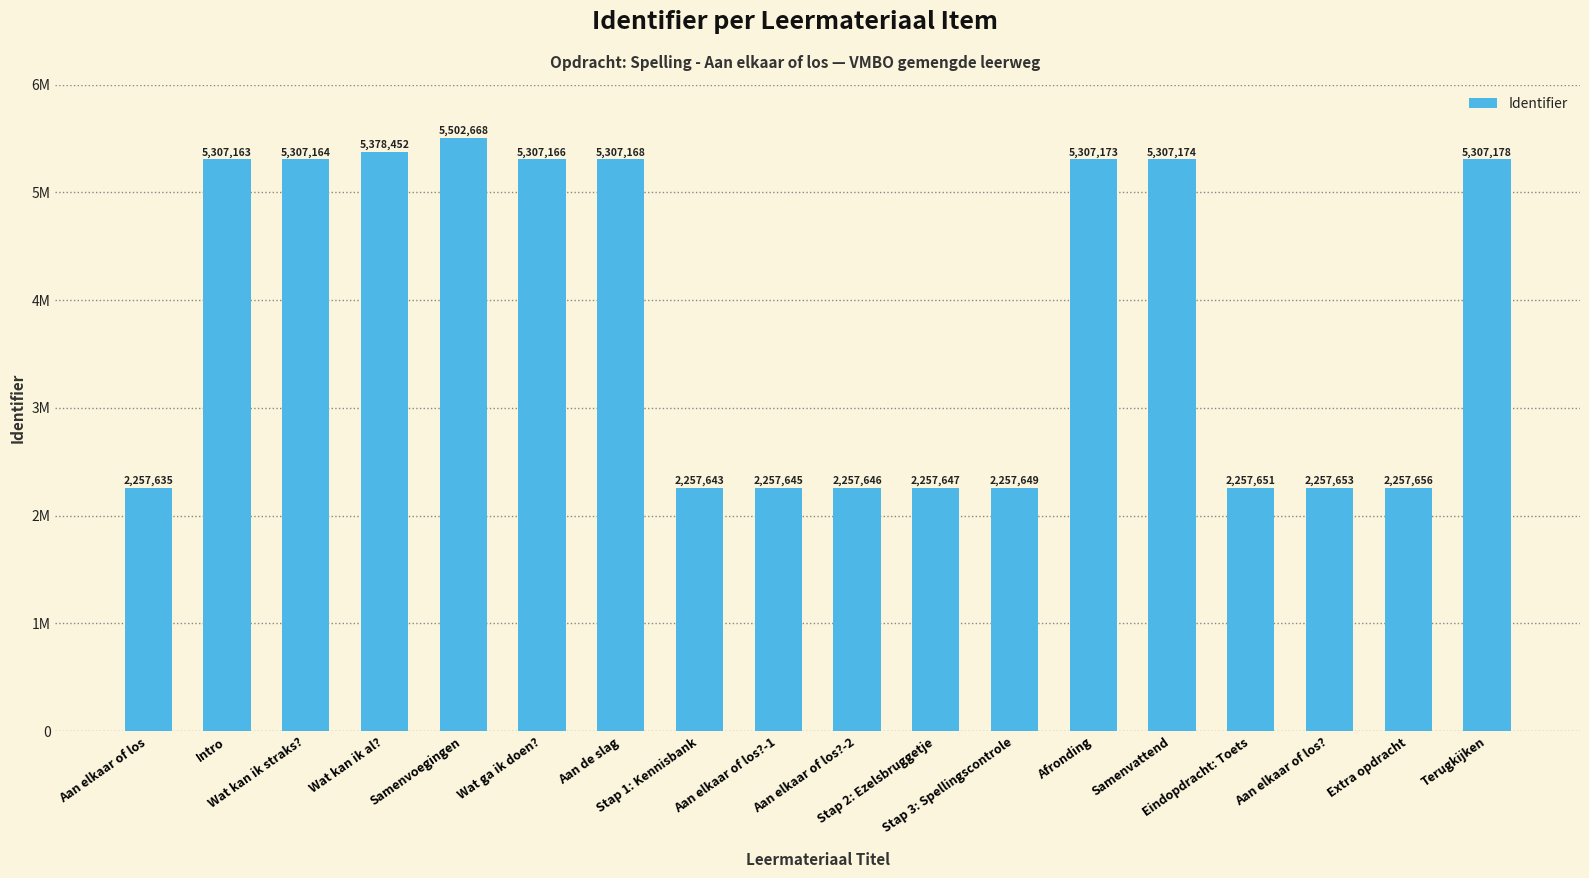

Does the chart contain any negative values?

No